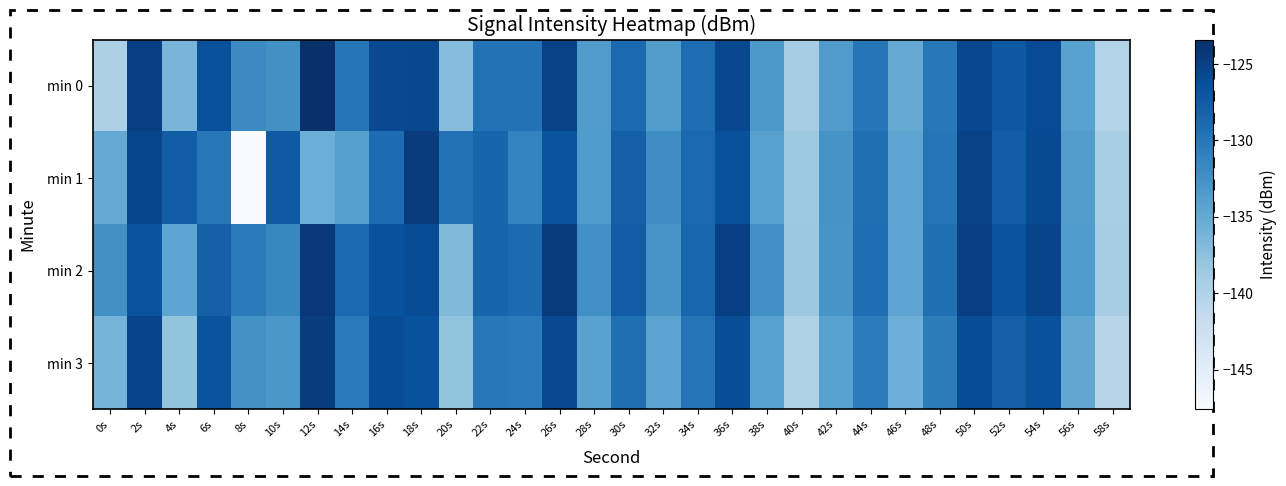

Reading right to left, transcribe all the data shown in this chart.

min 0: 58s=-140.0	56s=-134.2	54s=-126.0	52s=-127.3	50s=-125.6	48s=-130.1	46s=-135.1	44s=-130.0	42s=-133.5	40s=-139.1	38s=-133.3	36s=-125.7	34s=-129.1	32s=-133.7	30s=-128.8	28s=-133.6	26s=-125.1	24s=-129.6	22s=-129.6	20s=-137.1	18s=-125.7	16s=-125.8	14s=-130.0	12s=-123.4	10s=-132.5	8s=-131.9	6s=-126.4	4s=-136.3	2s=-124.8	0s=-139.6
min 1: 58s=-139.2	56s=-133.8	54s=-125.9	52s=-127.7	50s=-125.1	48s=-129.9	46s=-134.6	44s=-129.3	42s=-132.8	40s=-138.6	38s=-134.1	36s=-126.3	34s=-128.7	32s=-132.1	30s=-127.9	28s=-133.4	26s=-126.8	24s=-131.2	22s=-128.3	20s=-129.6	18s=-124.6	16s=-129.1	14s=-134.0	12s=-135.5	10s=-127.4	8s=-147.6	6s=-130.1	4s=-127.7	2s=-125.6	0s=-135.1
min 2: 58s=-139.1	56s=-133.4	54s=-125.3	52s=-126.8	50s=-124.9	48s=-129.3	46s=-134.6	44s=-129.1	42s=-132.9	40s=-138.4	38s=-132.3	36s=-124.9	34s=-128.4	32s=-132.9	30s=-127.6	28s=-132.3	26s=-124.6	24s=-128.9	22s=-128.3	20s=-136.8	18s=-126.1	16s=-126.5	14s=-128.7	12s=-124.2	10s=-131.6	8s=-130.3	6s=-127.9	4s=-134.6	2s=-126.8	0s=-132.4
min 3: 58s=-140.6	56s=-134.8	54s=-126.6	52s=-127.9	50s=-126.1	48s=-130.7	46s=-135.7	44s=-130.6	42s=-134.1	40s=-139.8	38s=-134.1	36s=-126.2	34s=-129.8	32s=-134.4	30s=-129.3	28s=-134.2	26s=-125.8	24s=-130.4	22s=-130.1	20s=-137.9	18s=-126.5	16s=-126.1	14s=-130.3	12s=-124.7	10s=-133.1	8s=-132.6	6s=-126.8	4s=-137.9	2s=-125.3	0s=-136.1